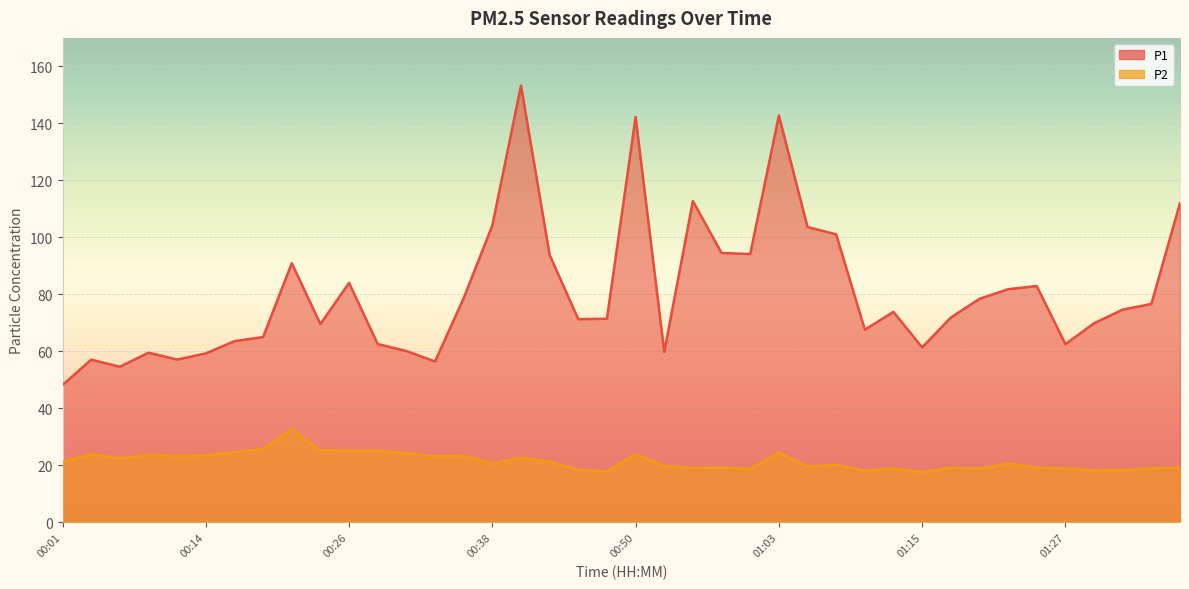

Read the P1 value at 01:07.

101.1